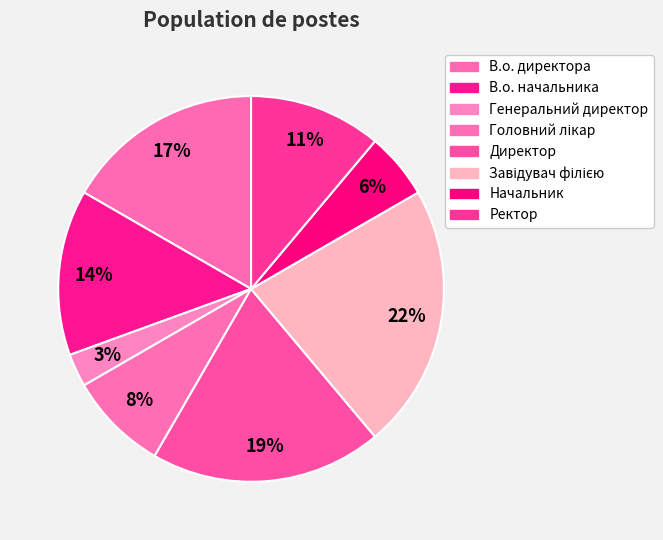

To the nearest percent, what is the difference between the largest and smallest slice percentages?

19%